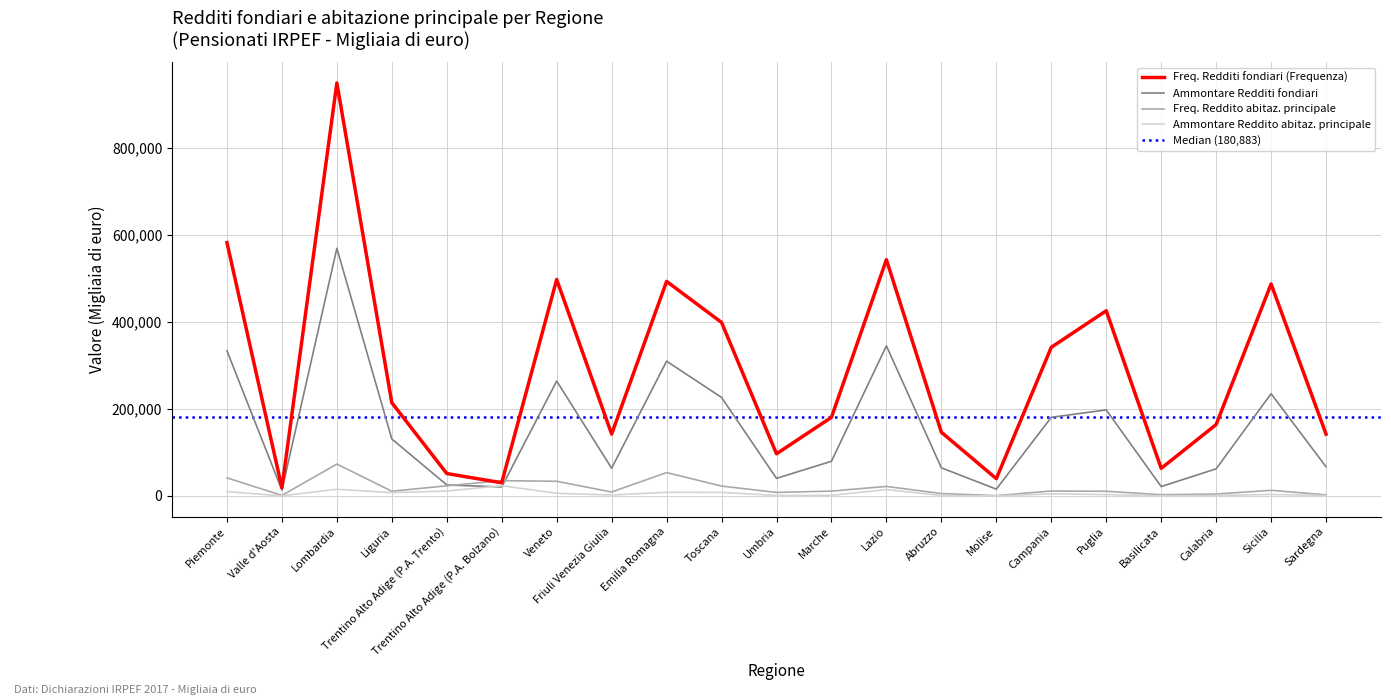

Rank the categories by Freq. Reddito abitaz. principale value from lowest to highest.

Molise, Valle d'Aosta, Sardegna, Basilicata, Calabria, Abruzzo, Umbria, Friuli Venezia Giulia, Puglia, Liguria, Marche, Campania, Sicilia, Lazio, Toscana, Trentino Alto Adige (P.A. Trento), Veneto, Trentino Alto Adige (P.A. Bolzano), Piemonte, Emilia Romagna, Lombardia